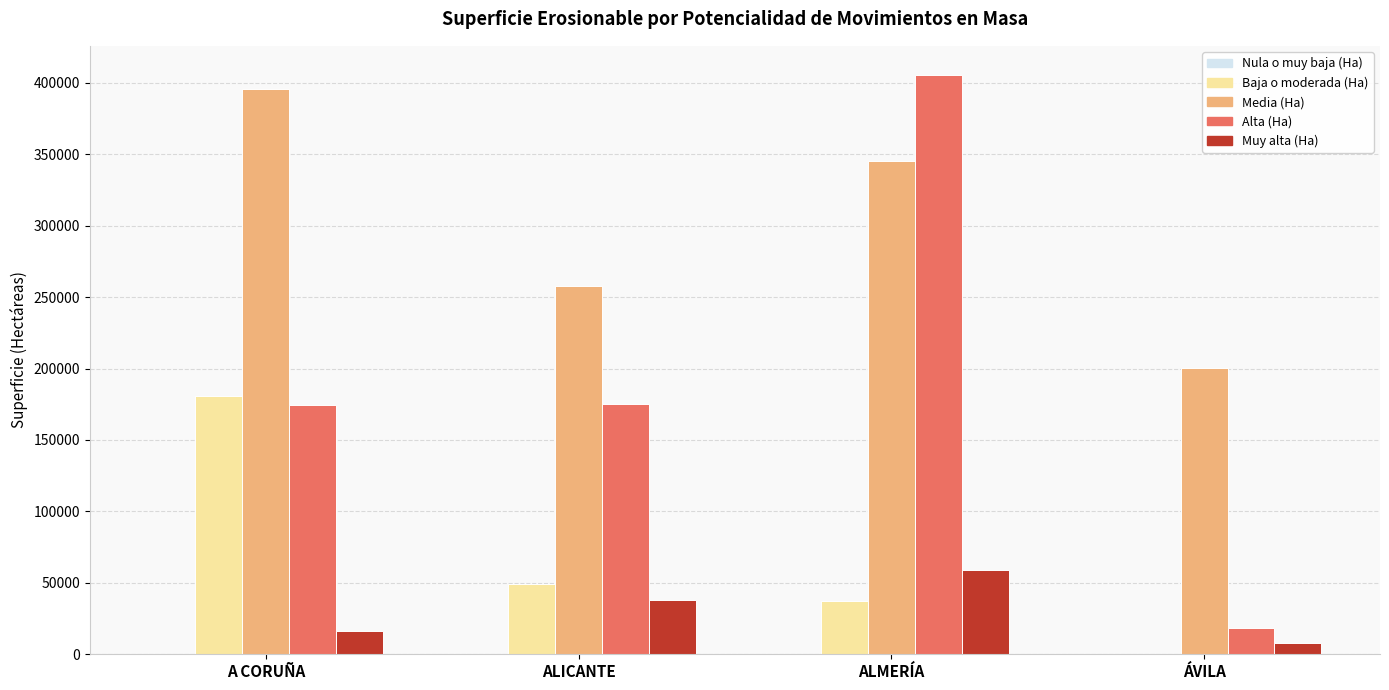

Which series changed the most between ALMERÍA and ÁVILA?

Alta (Ha)